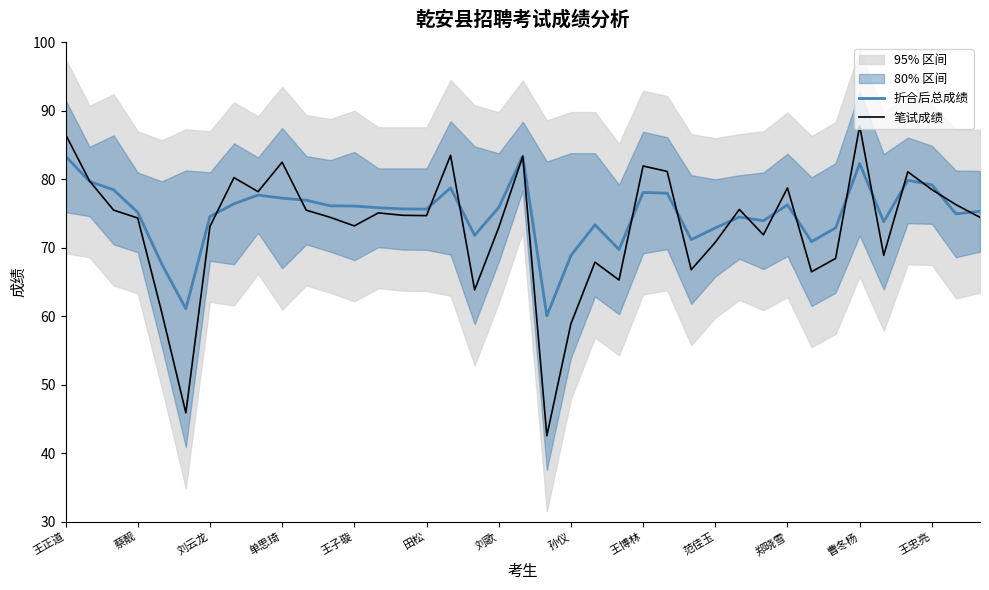

True or false: 折合后总成绩 and 笔试成绩 intersect in this chart.

True